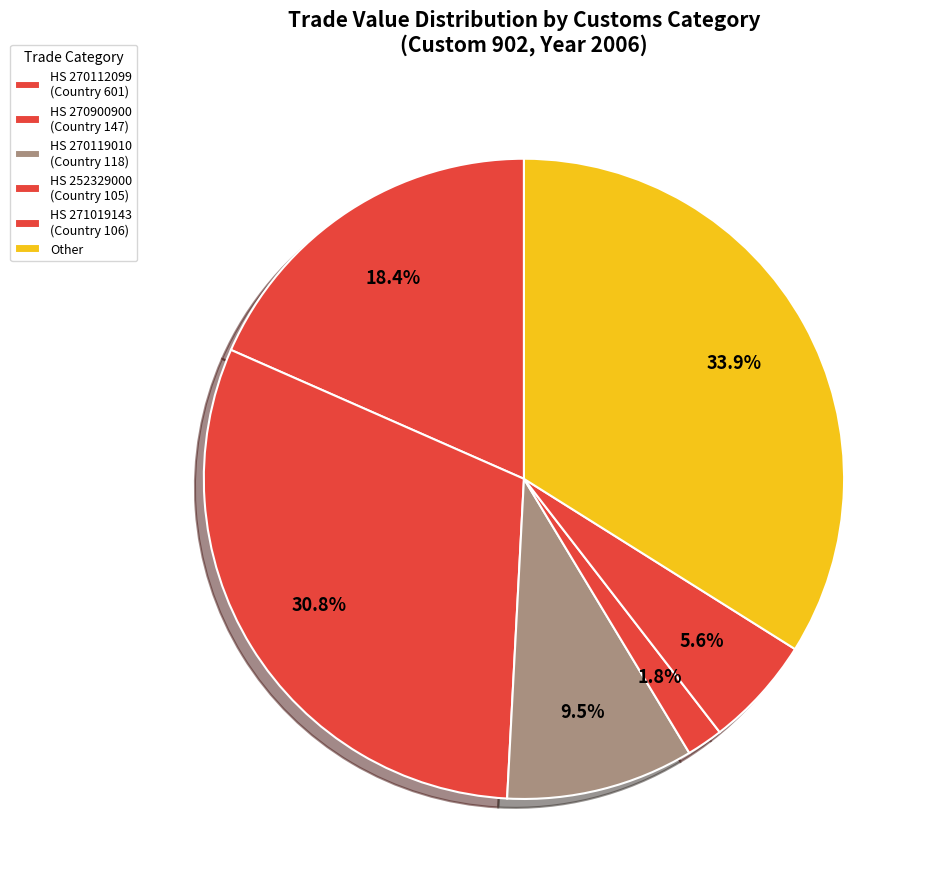

How many segments does this pie chart have?

6